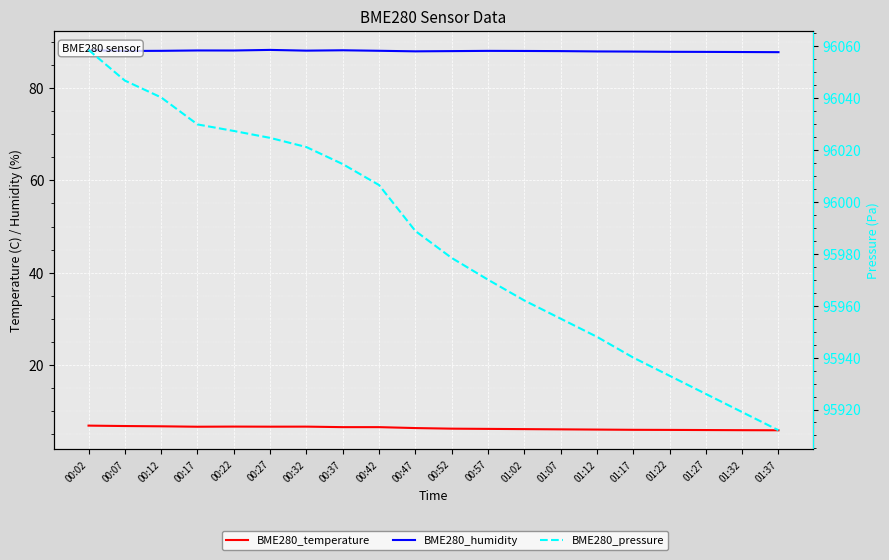

What is the smallest value displayed?

5.8